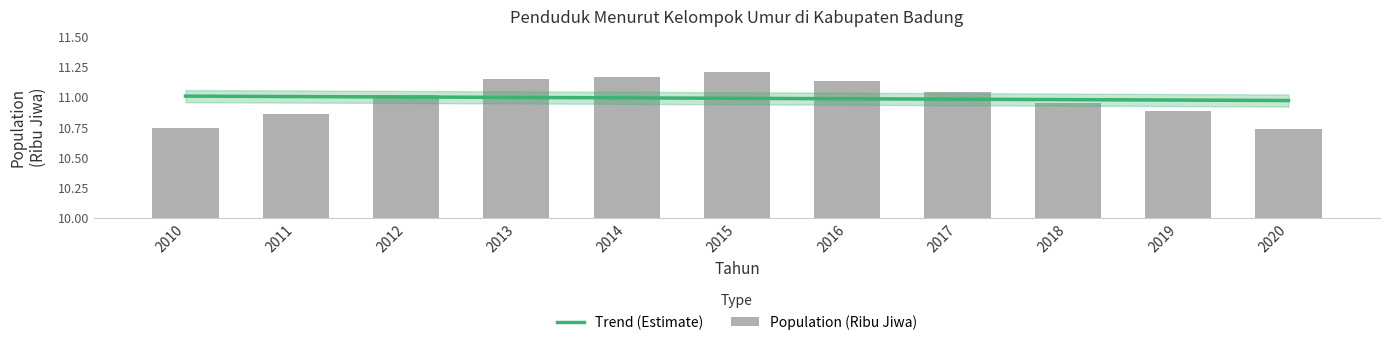

The value of Trend (Estimate) at 2010 is 11.0. True or false?

True